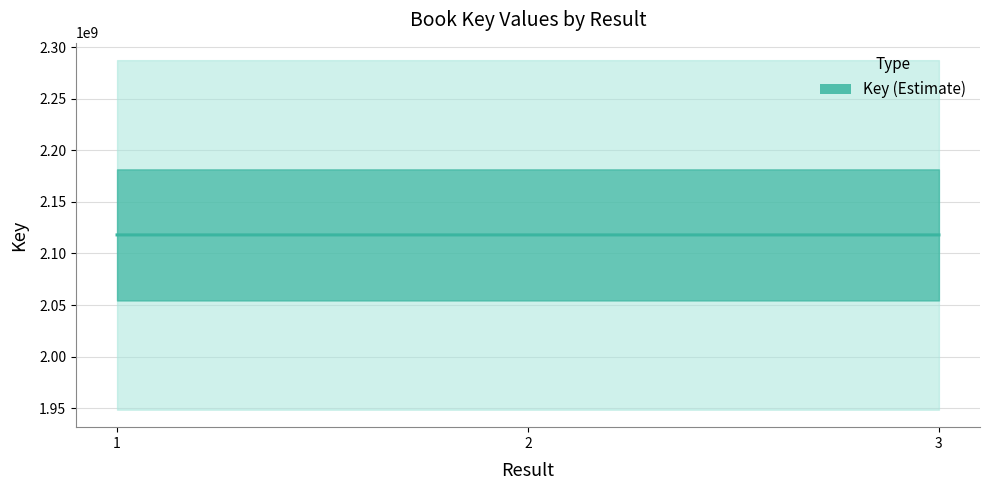

What is the value of the 2nd point from the left?

2117946716